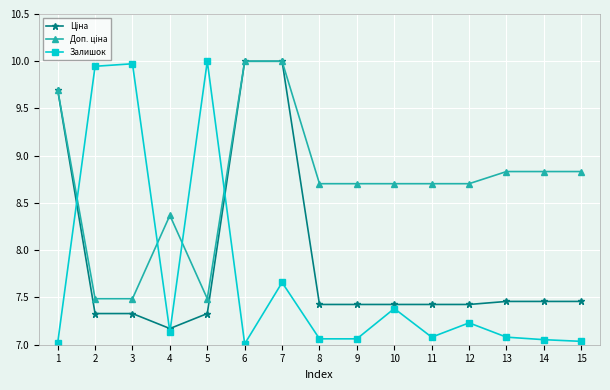

Does the chart have visible grid lines?

Yes